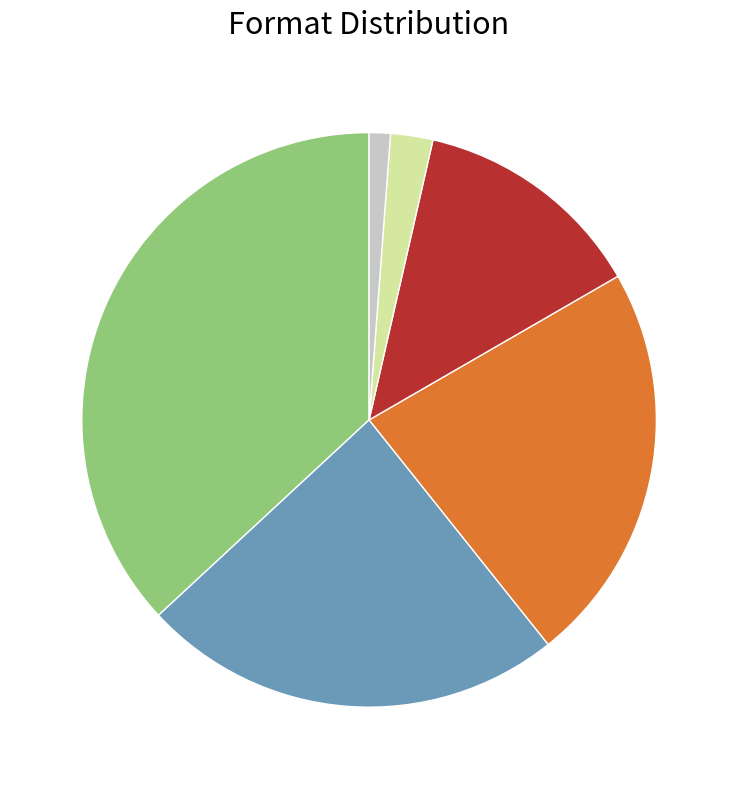

Is there a majority slice in this chart?

No